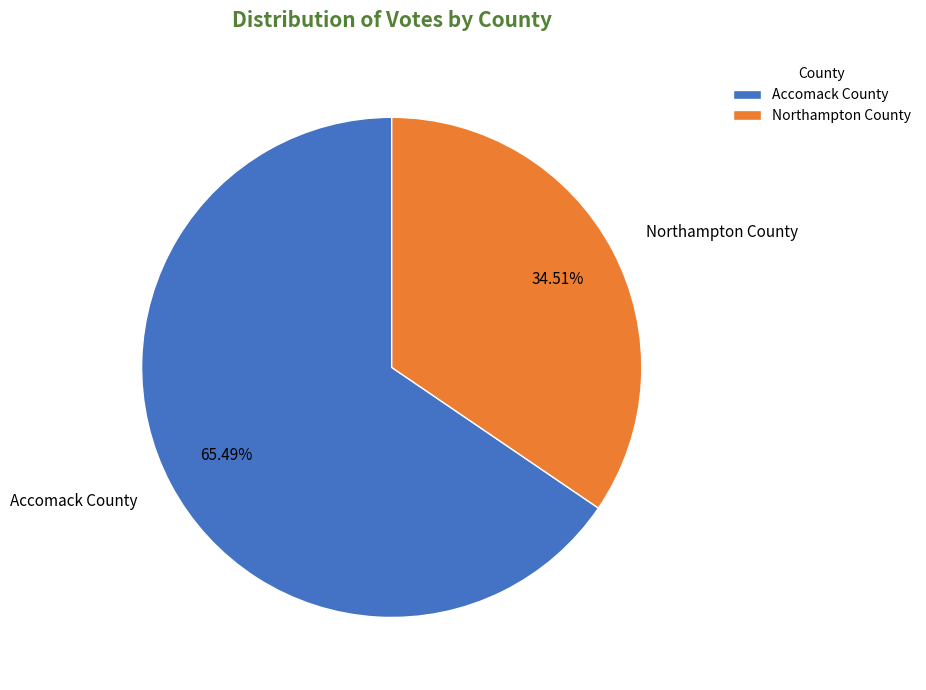

How much of the chart is everything except Accomack County?

34.5%